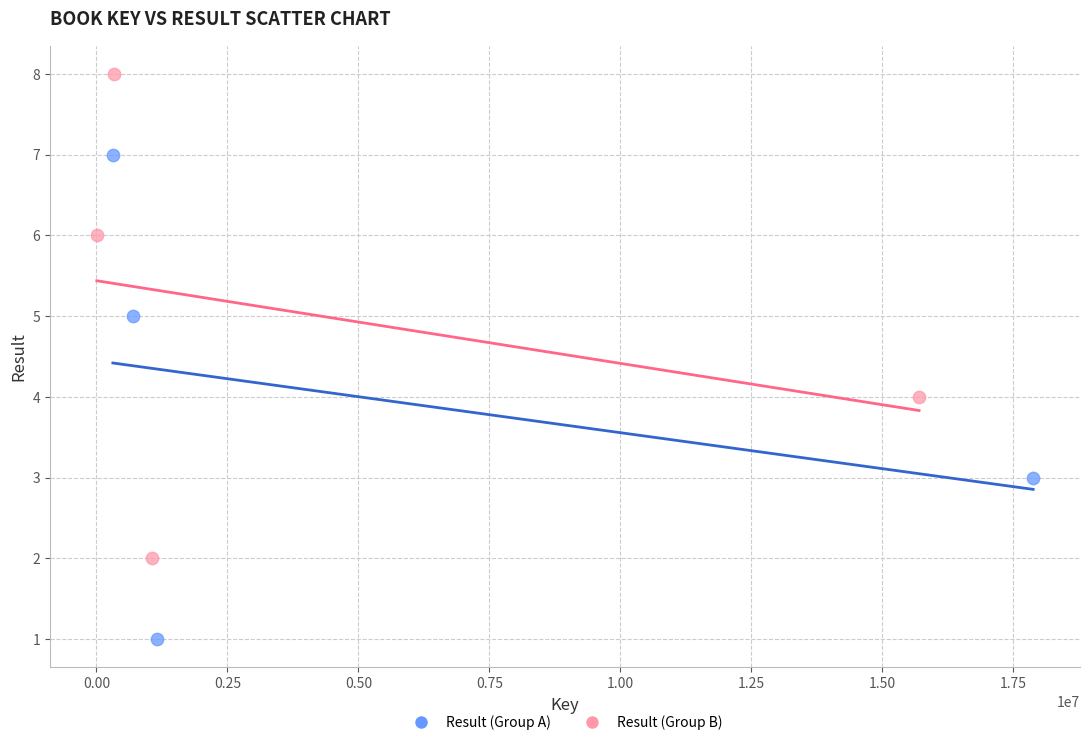

Which series contains the lowest Y value?

Result (Group A)